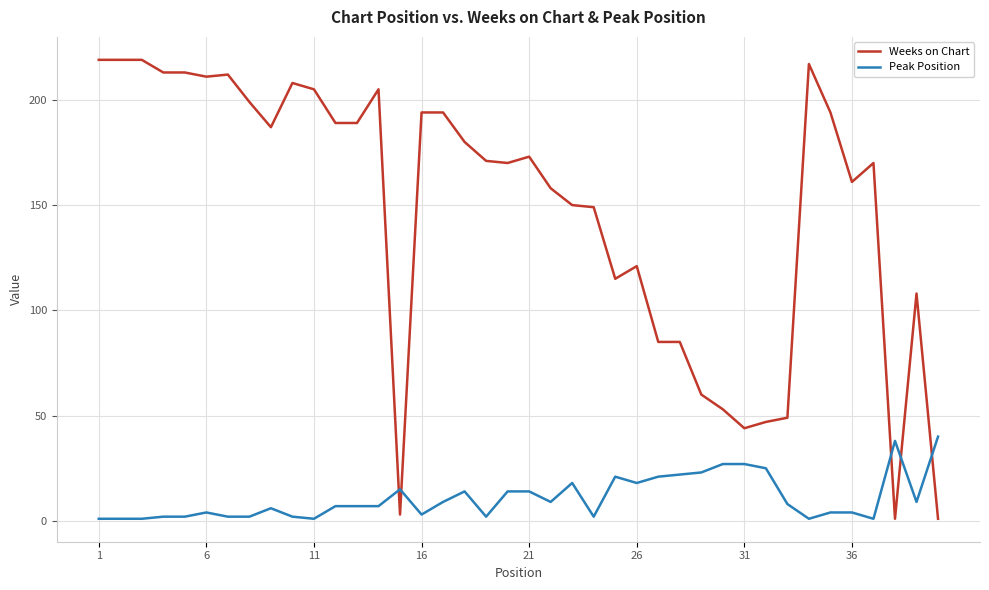

Which series has the largest total across all categories?

Weeks on Chart